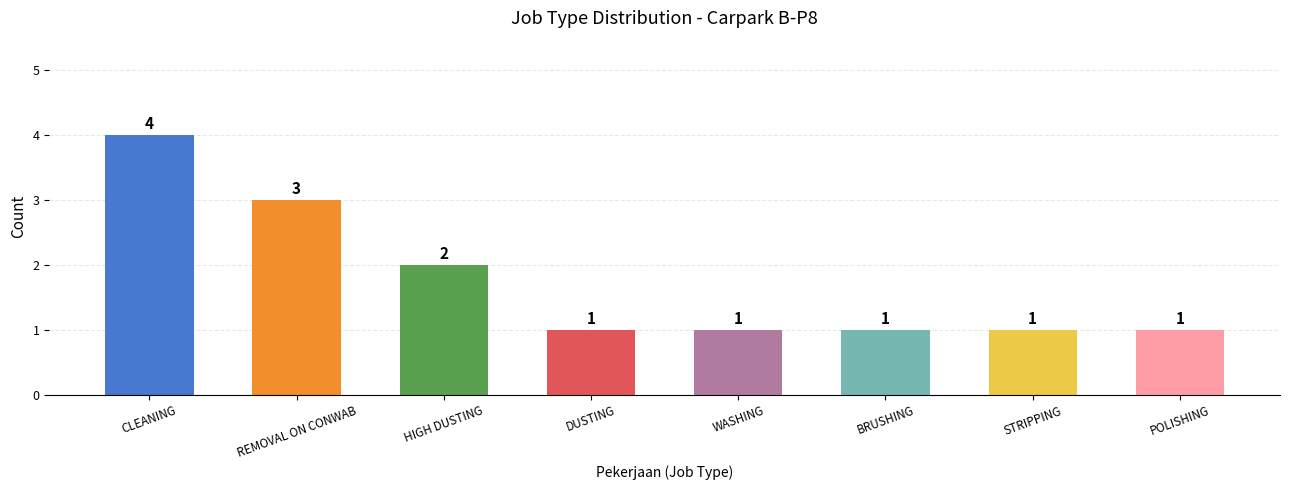

At which label is the value closest to 2?

HIGH DUSTING